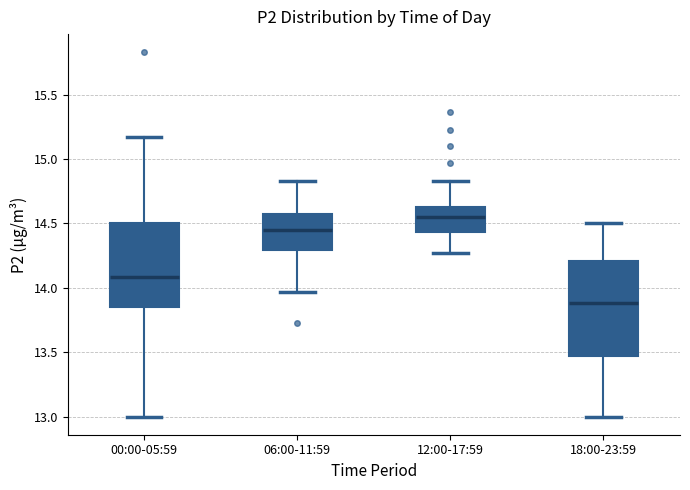

Reading left to right, read every box against the y-axis: the position of its median line, the range the box covers, and the ends of its whiskers. The values are not printed on the chart, so give them approximately, as read against the axis.

00:00-05:59: median 14.10, box 13.85 to 14.50, whiskers 13.00 to 15.15
06:00-11:59: median 14.45, box 14.30 to 14.55, whiskers 13.95 to 14.85
12:00-17:59: median 14.55, box 14.45 to 14.65, whiskers 14.25 to 14.85
18:00-23:59: median 13.90, box 13.45 to 14.20, whiskers 13.00 to 14.50